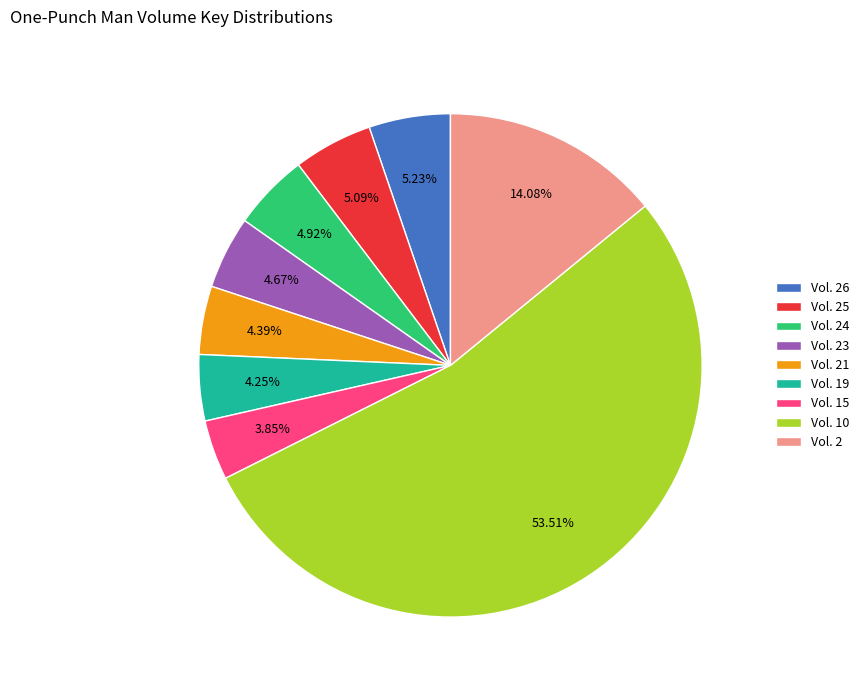

The Vol. 25 slice represents 18% of the pie. True or false?

False